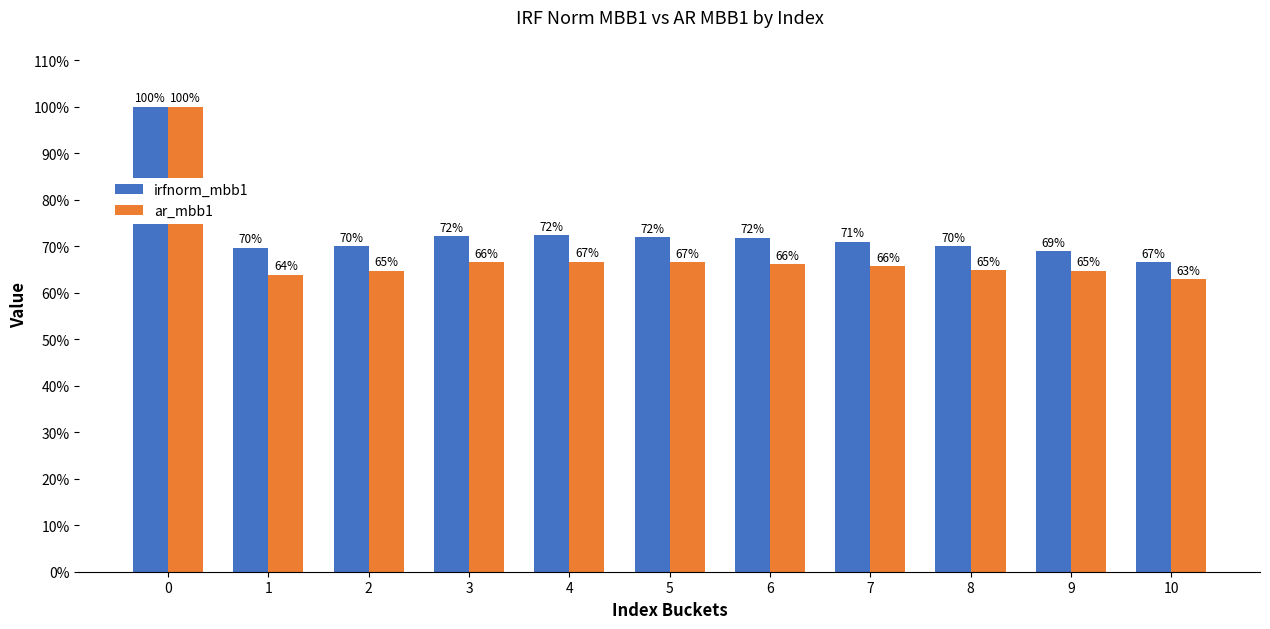

Rank the series by their average value, from lowest to highest.

ar_mbb1, irfnorm_mbb1